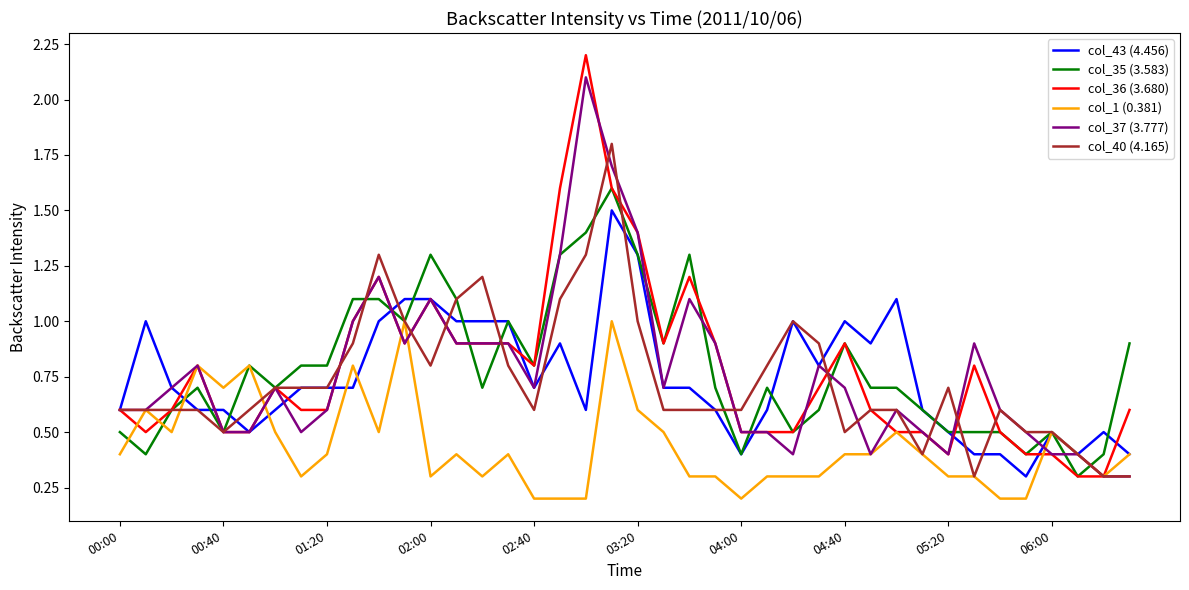

What is the minimum value for col_43 (4.456)?

0.3